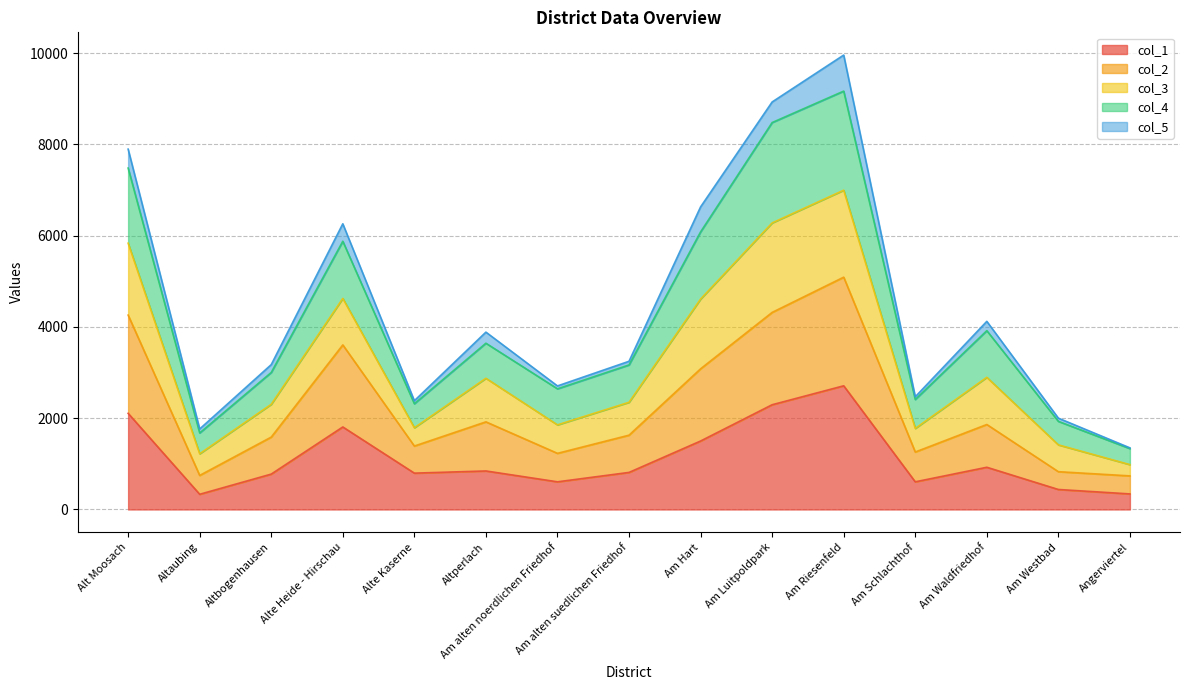

True or false: col_4 has a value of 9780 at Alt Moosach.

False